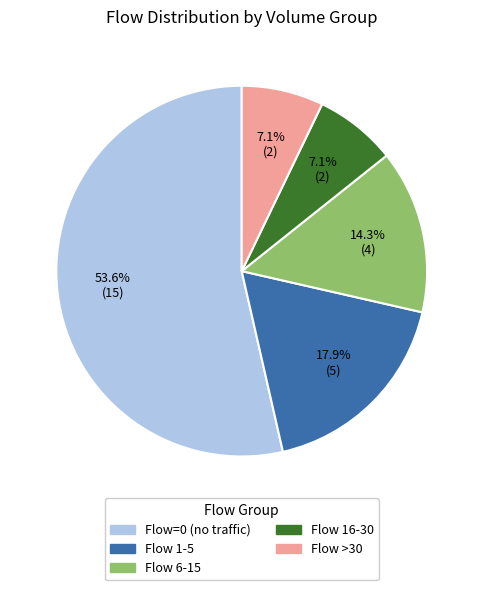

To the nearest percent, what is the average slice percentage?

20%